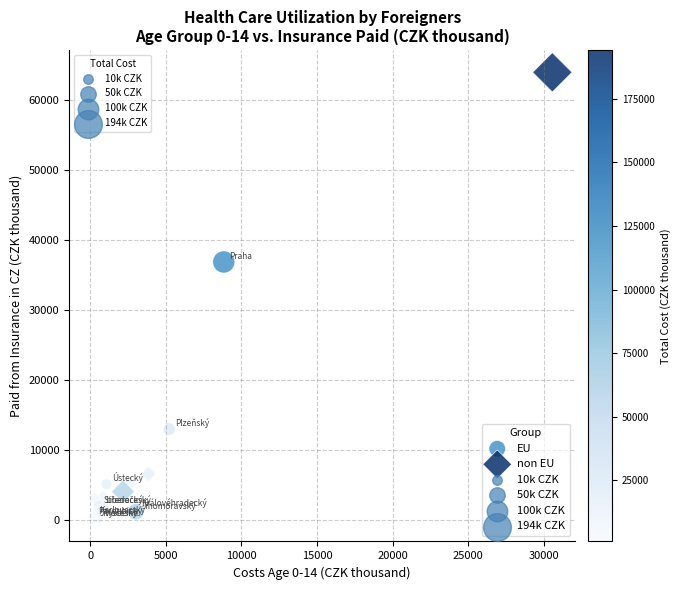

Which series has the widest spread of Y values?

non EU